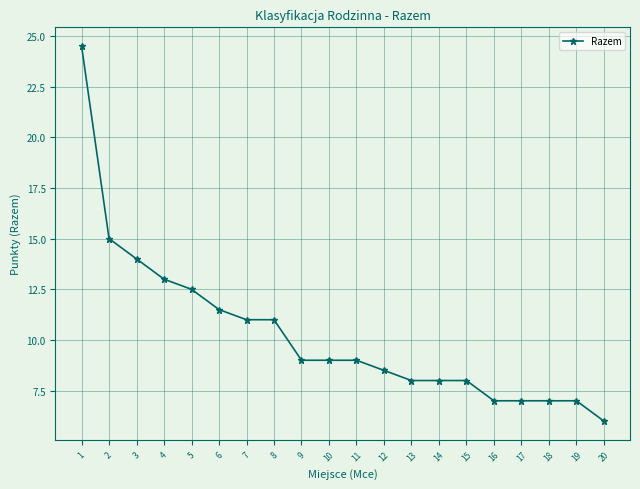

Is it true that the value at 6 is 11.5?

True